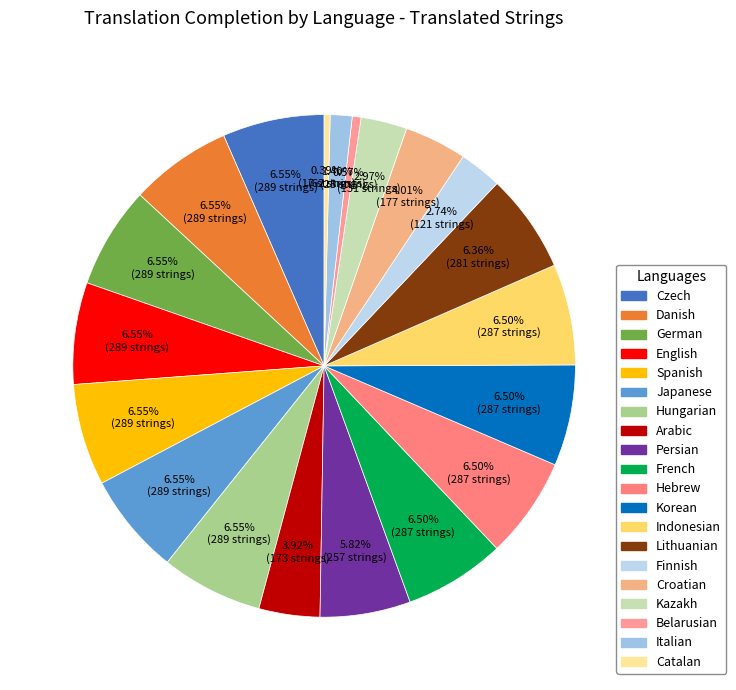

To the nearest percent, what is the combined percentage of Danish and German?

13%